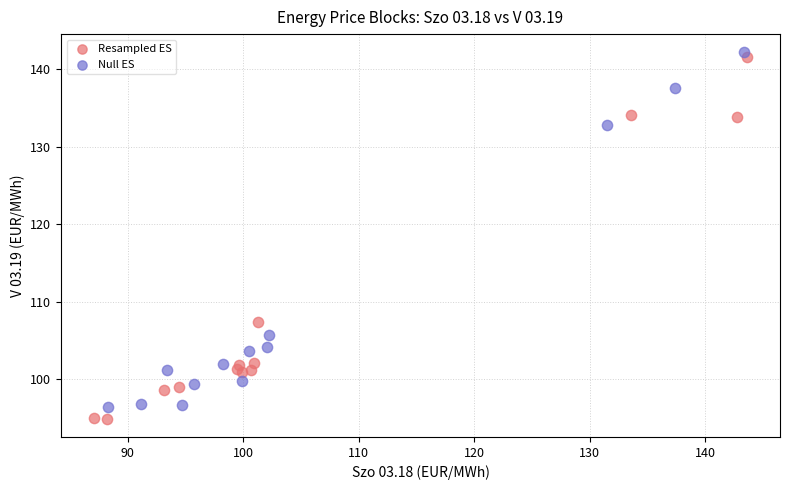

Which series contains the lowest Y value?

Resampled ES